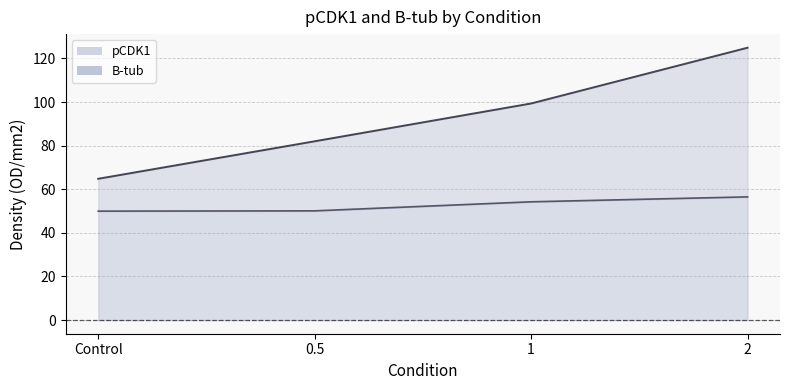

What is the sum of all pCDK1 values?

371.0